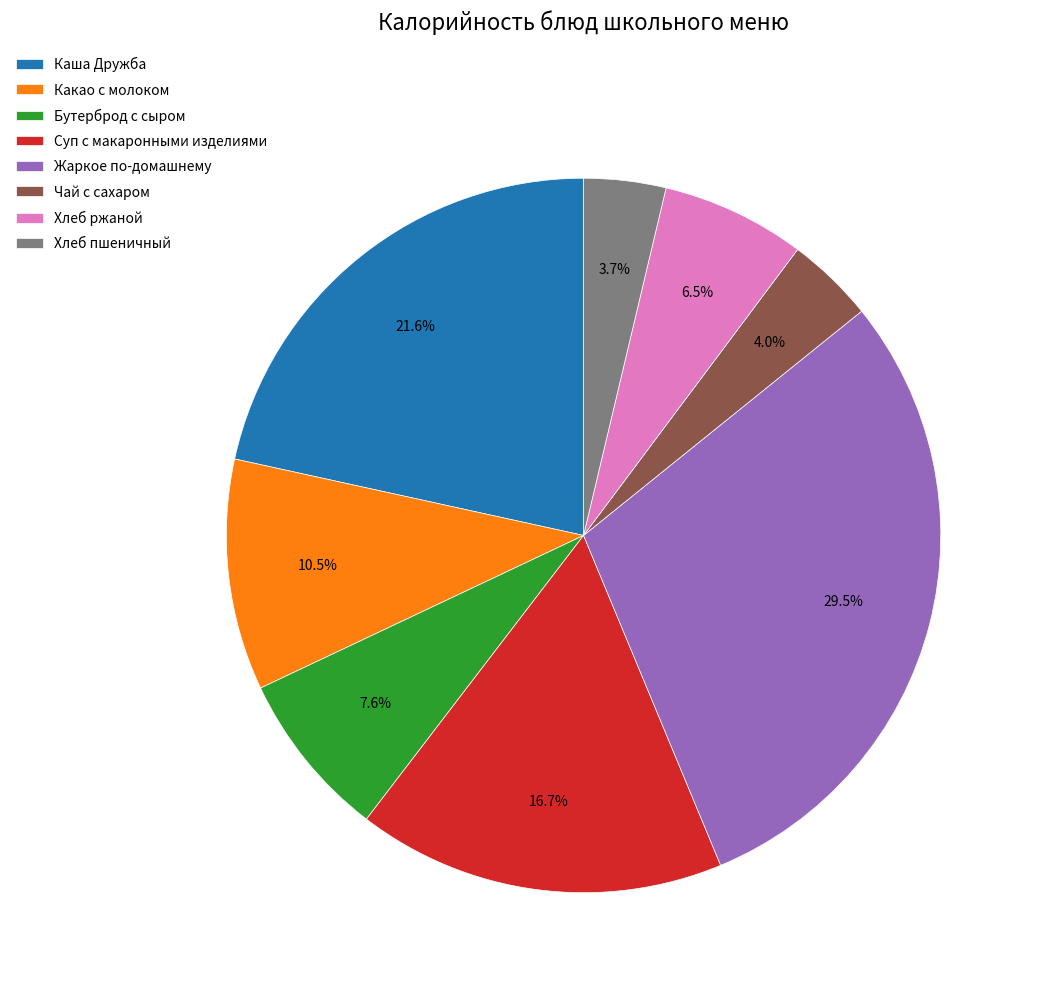

Is it true that Жаркое по-домашнему is 21% of the pie?

False